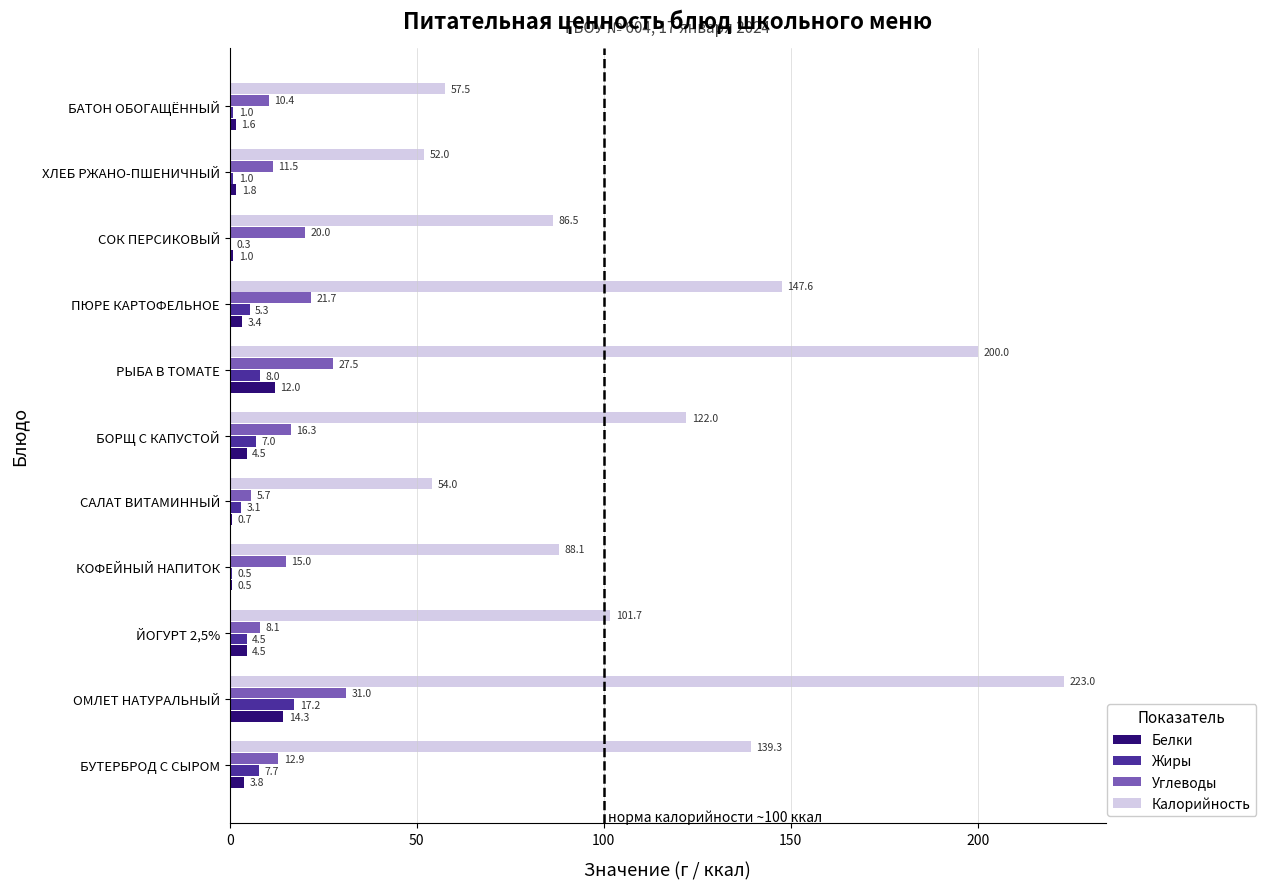

How many values in the Белки series exceed 3?

6